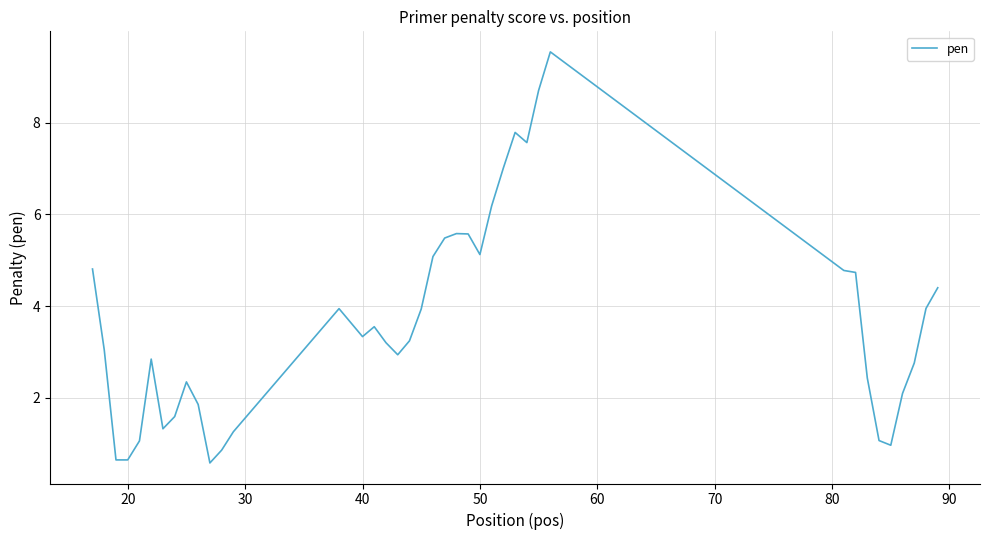

What is the difference between the second highest and second lowest values?

8.1